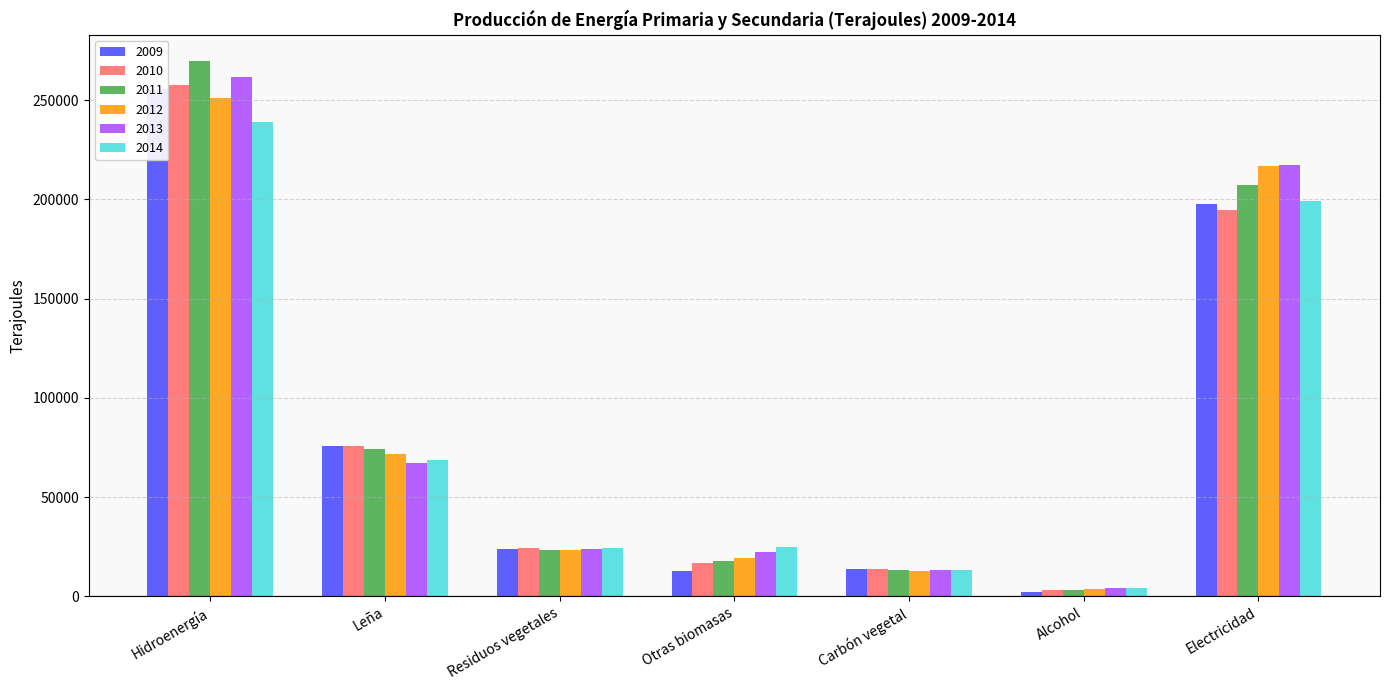

The 2011 series shows 23414.2 at Carbón vegetal. True or false?

False